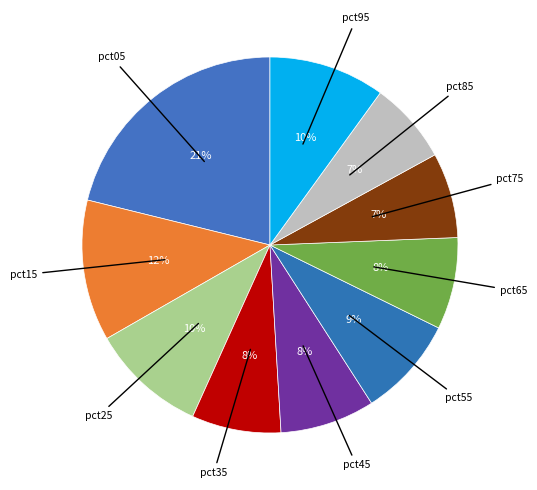

How many segments does this pie chart have?

10